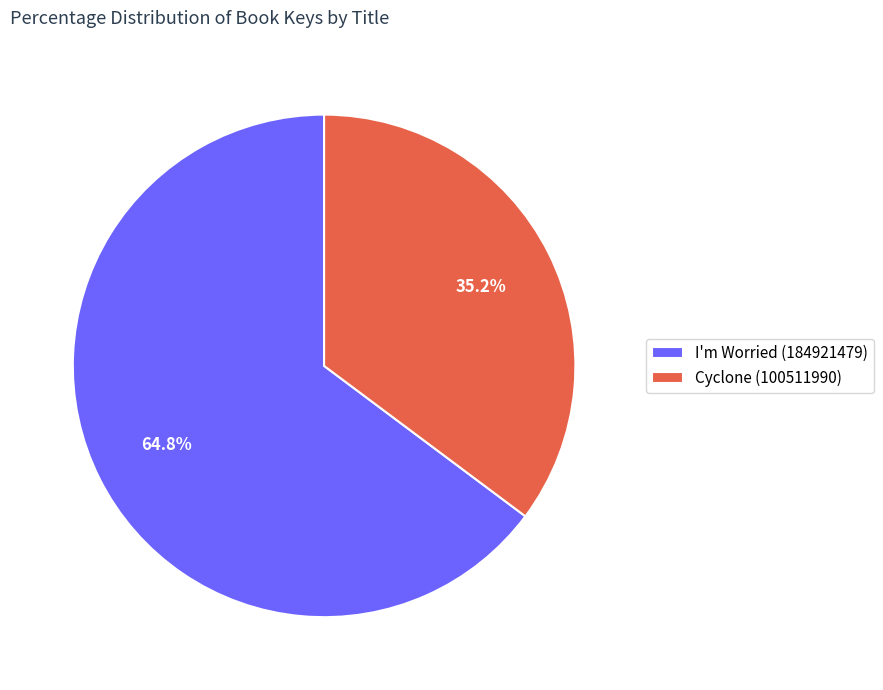

Which slice represents more than half of the pie?

I'm Worried (184921479)